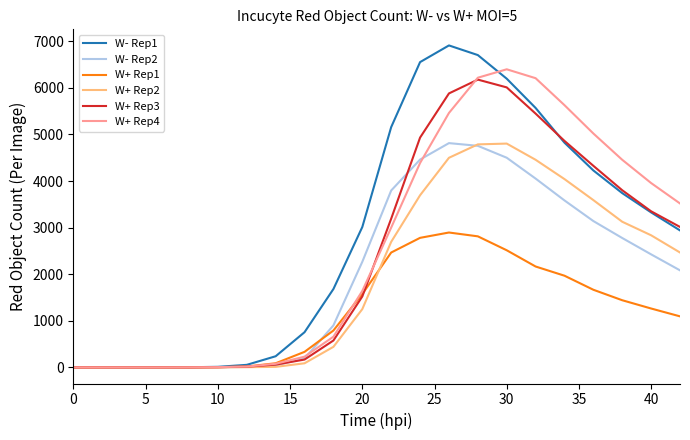

Which series has the largest range (max minus min)?

W- Rep1